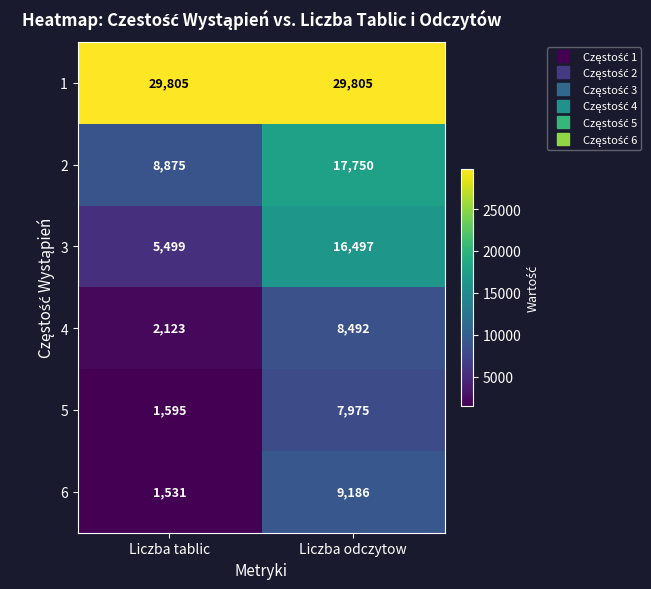

Rank the categories by 3 value from lowest to highest.

Liczba tablic, Liczba odczytow